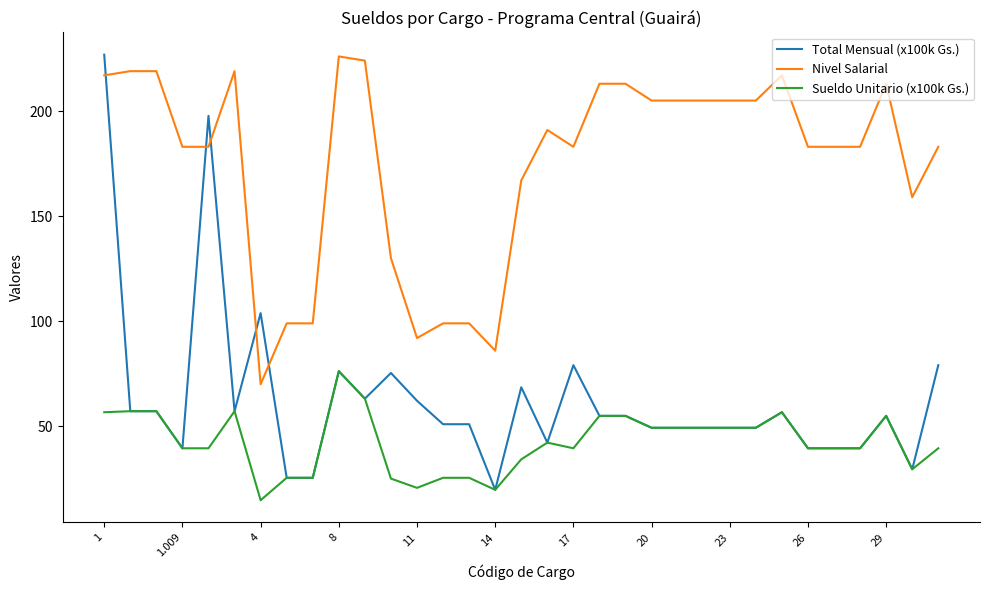

What are all the series names shown in the legend?

Total Mensual (x100k Gs.), Nivel Salarial, Sueldo Unitario (x100k Gs.)